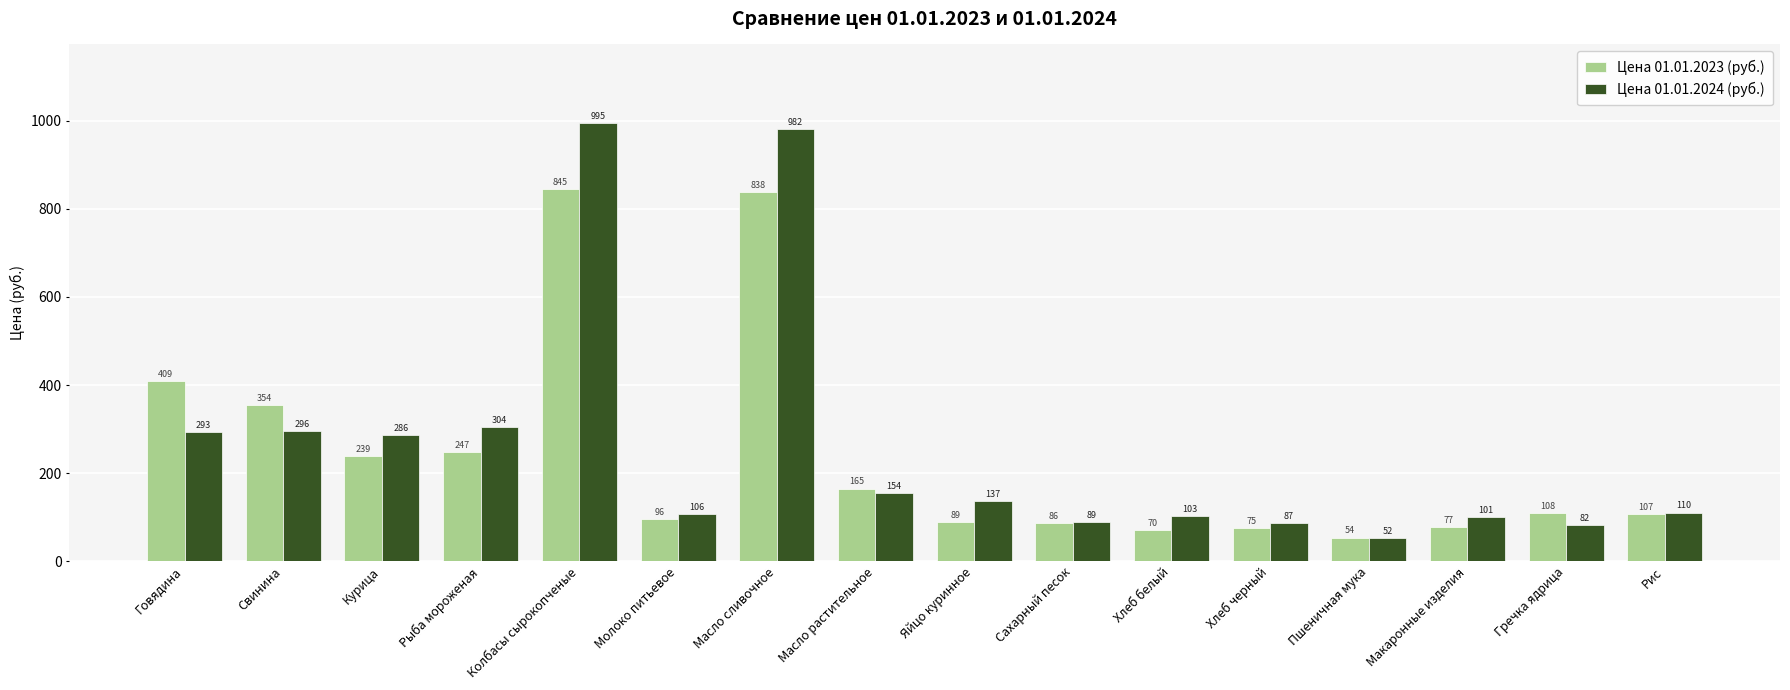

The value of Цена 01.01.2023 (руб.) at Рис is 191.5. True or false?

False